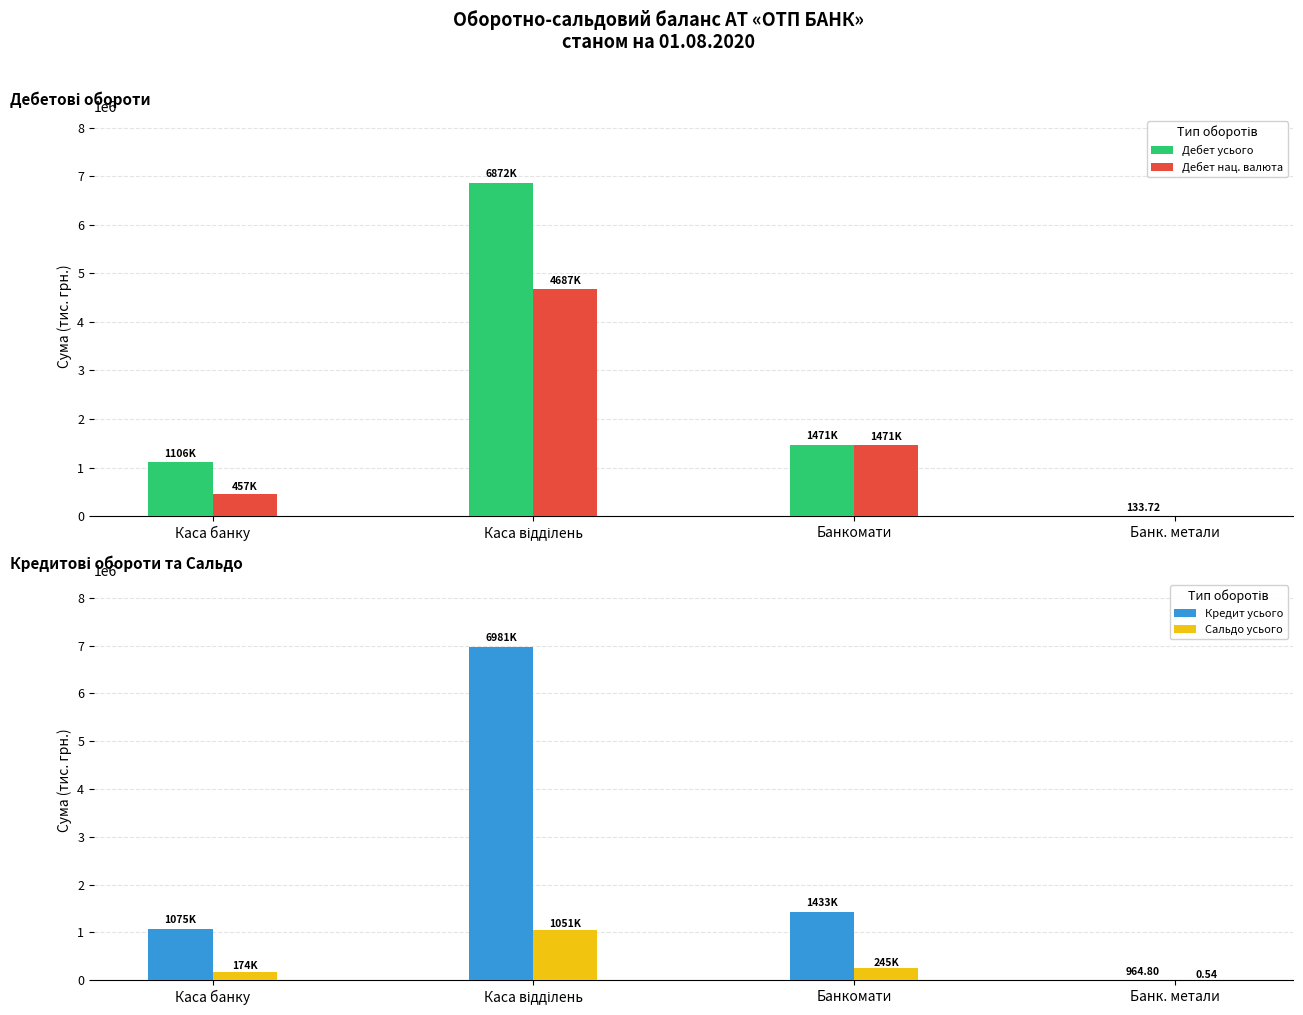

What is the maximum value shown in the chart?

6980774.5